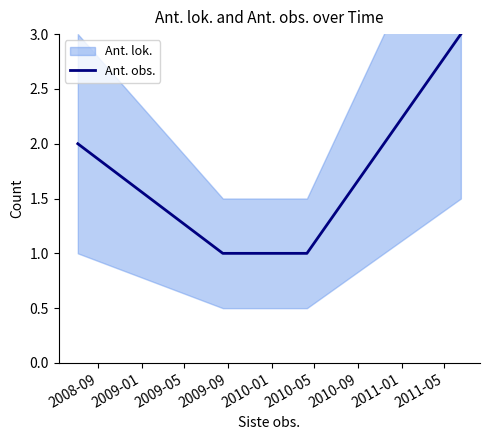

What is the average value?

2